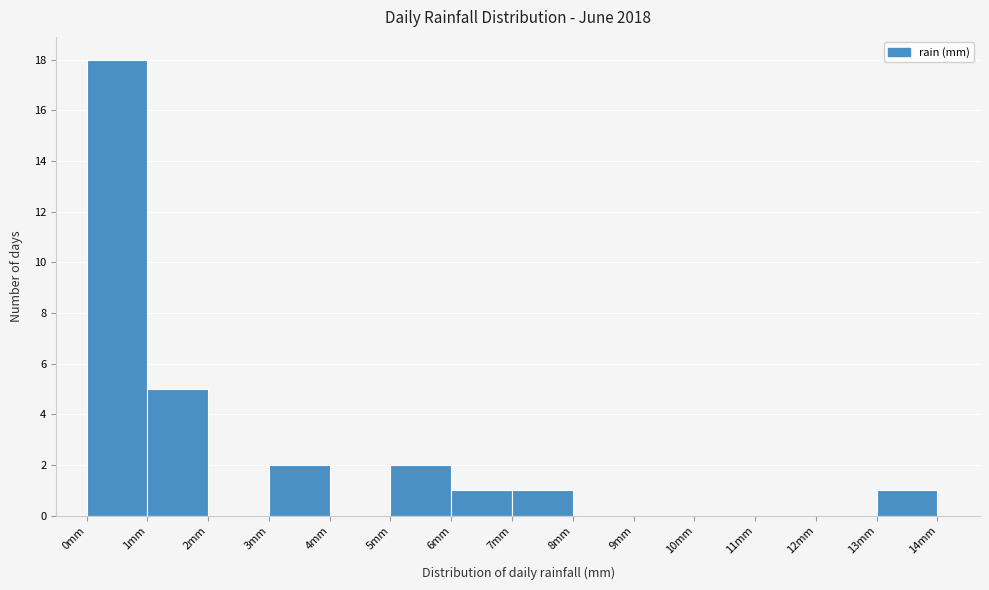

How tall is the bar that spans 7 to 8 on the x-axis? The values are not printed on the chart, so give them approximately, as read against the axis.

1